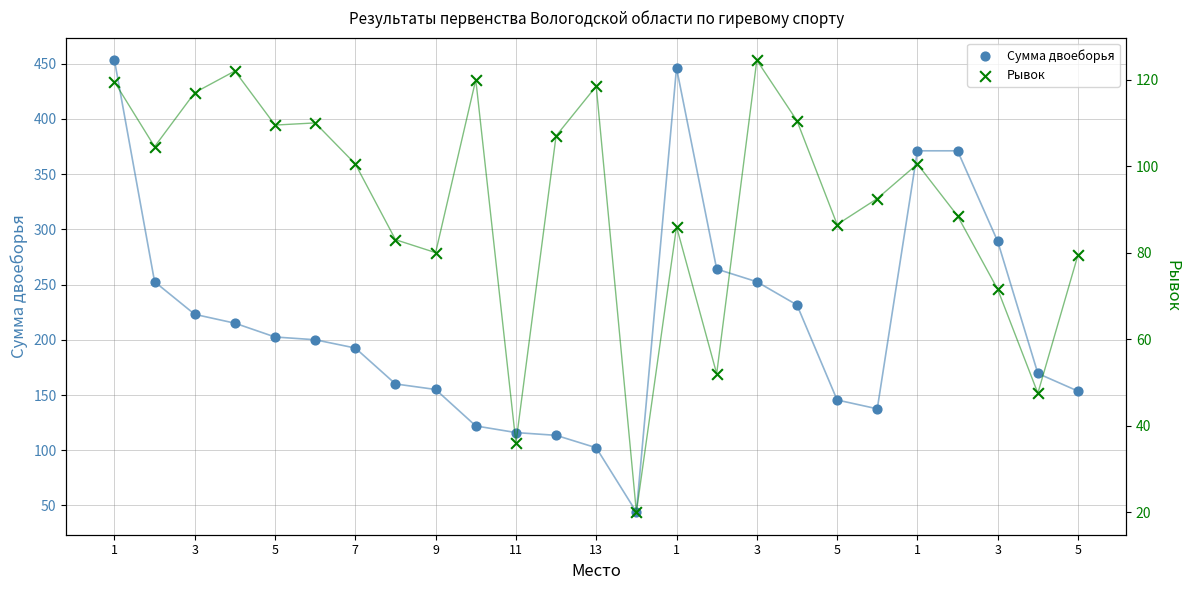

At how many categories does at least one series exceed 282?

5